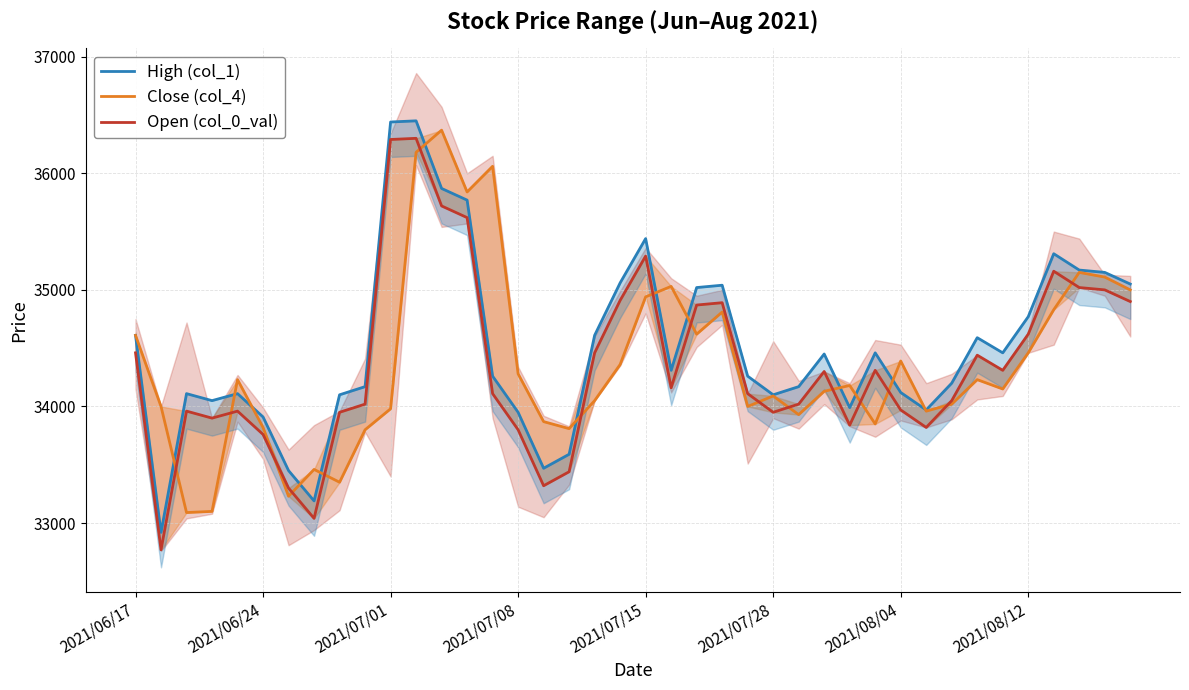

Which series has the largest total across all categories?

High (col_1)